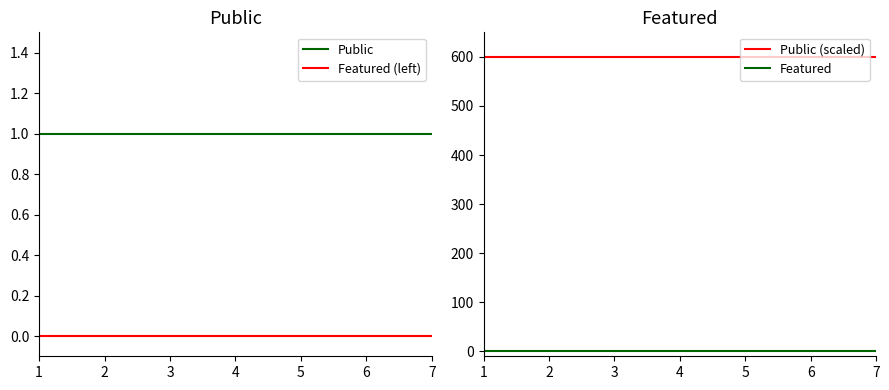

At which label does Featured reach its minimum?

1